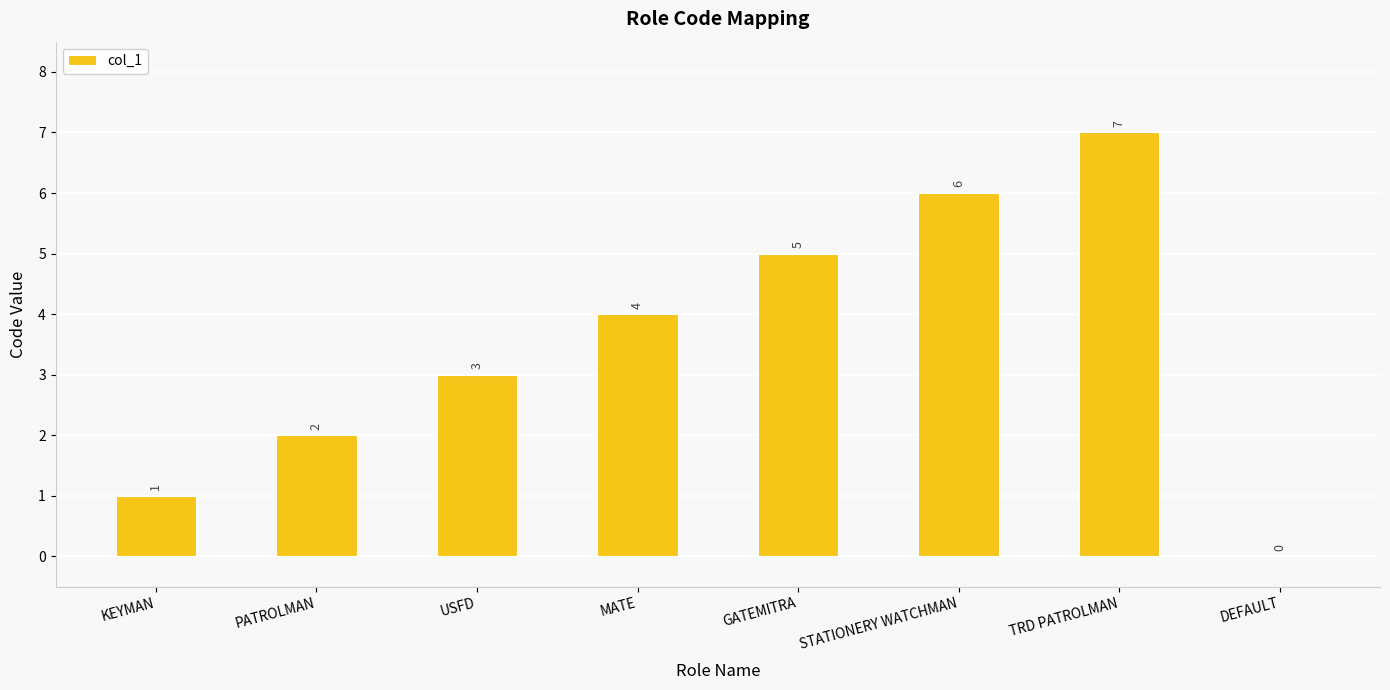

At which label is the value closest to 3?

USFD